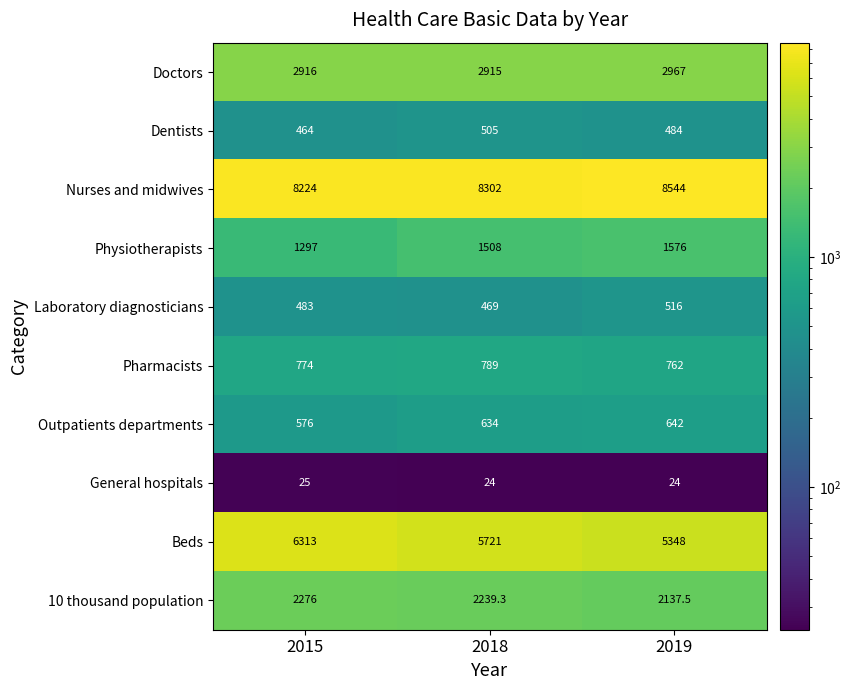

Which category has the highest value across all series?

2019